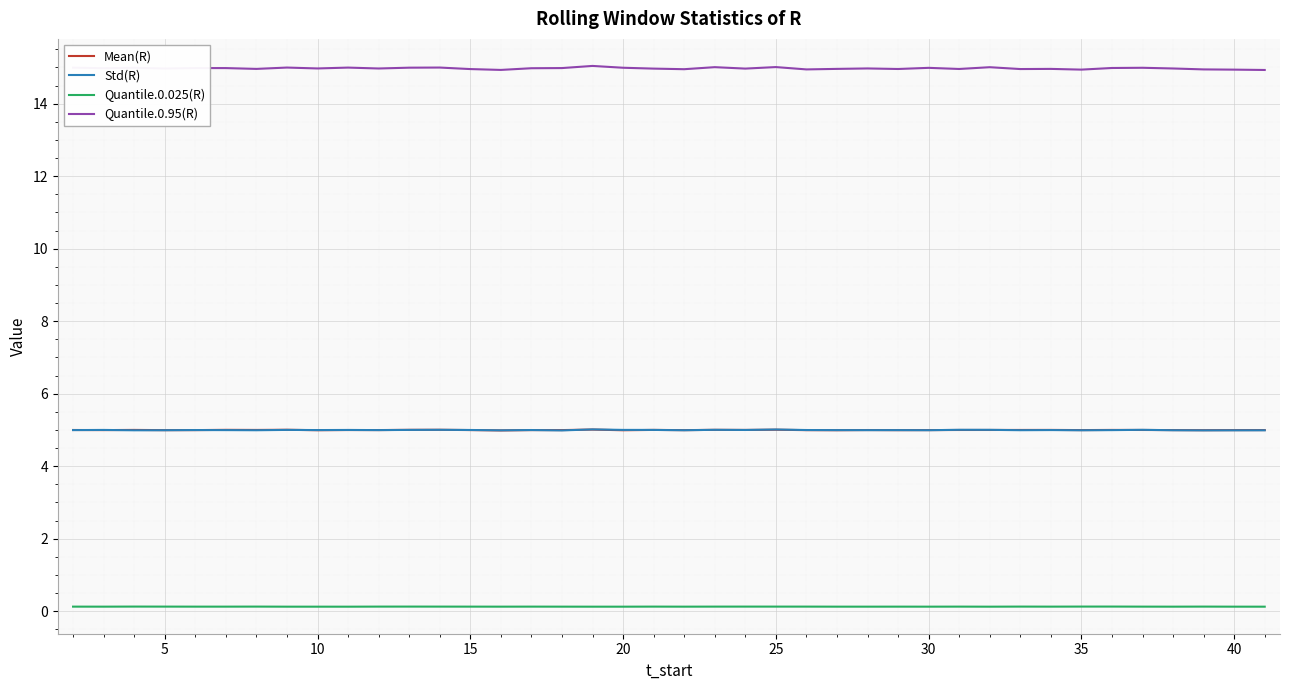

True or false: Quantile.0.025(R) and Std(R) intersect in this chart.

False